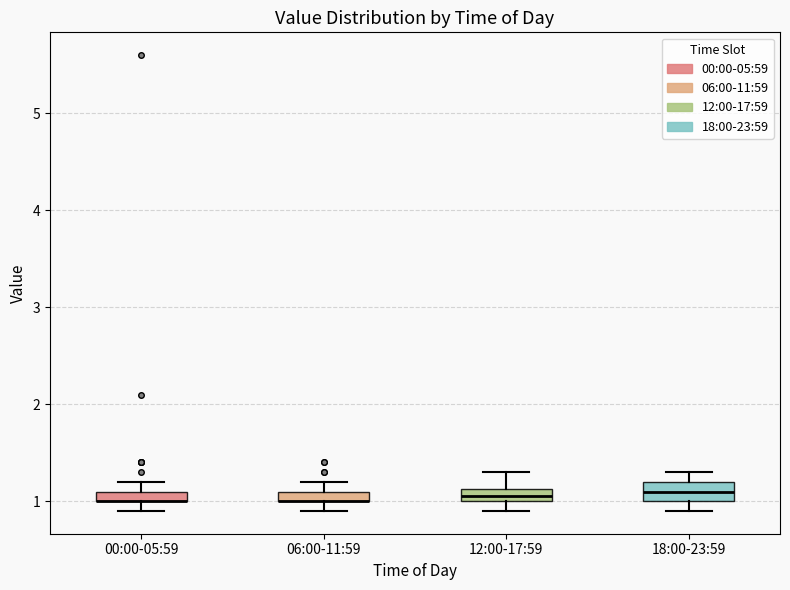

Where does the upper whisker of the box for 18:00-23:59 end on the y-axis? The values are not printed on the chart, so give them approximately, as read against the axis.

1.3